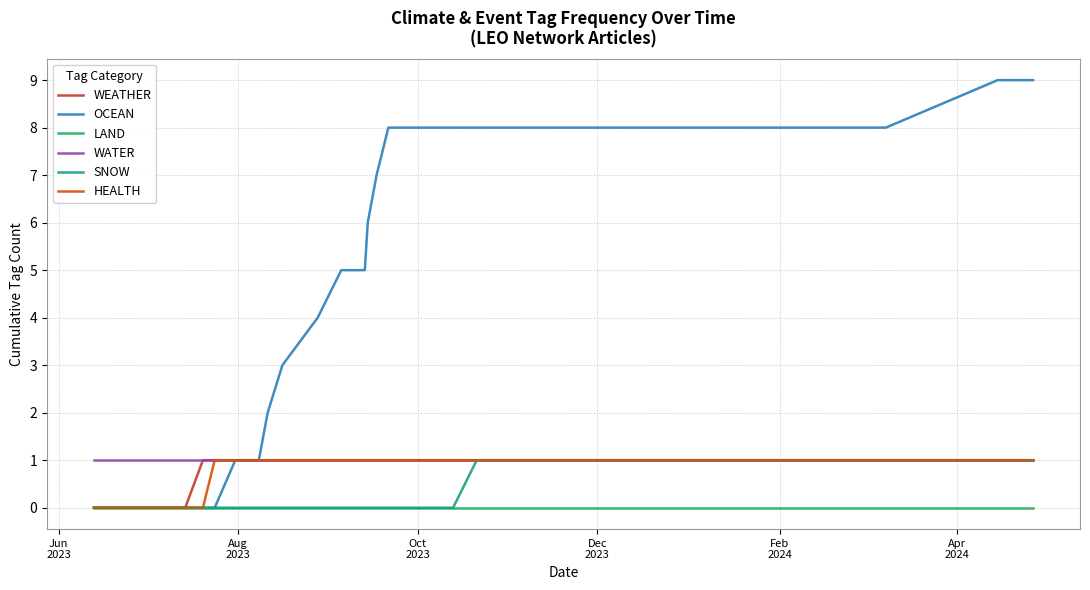

What are all the series names shown in the legend?

WEATHER, OCEAN, LAND, WATER, SNOW, HEALTH